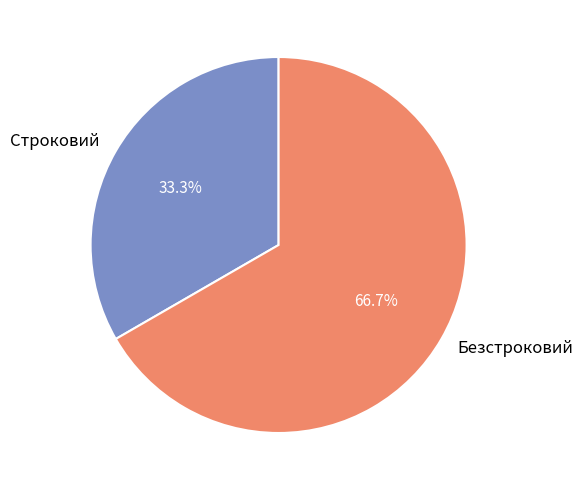

Which category has the biggest portion of the pie?

Безстроковий